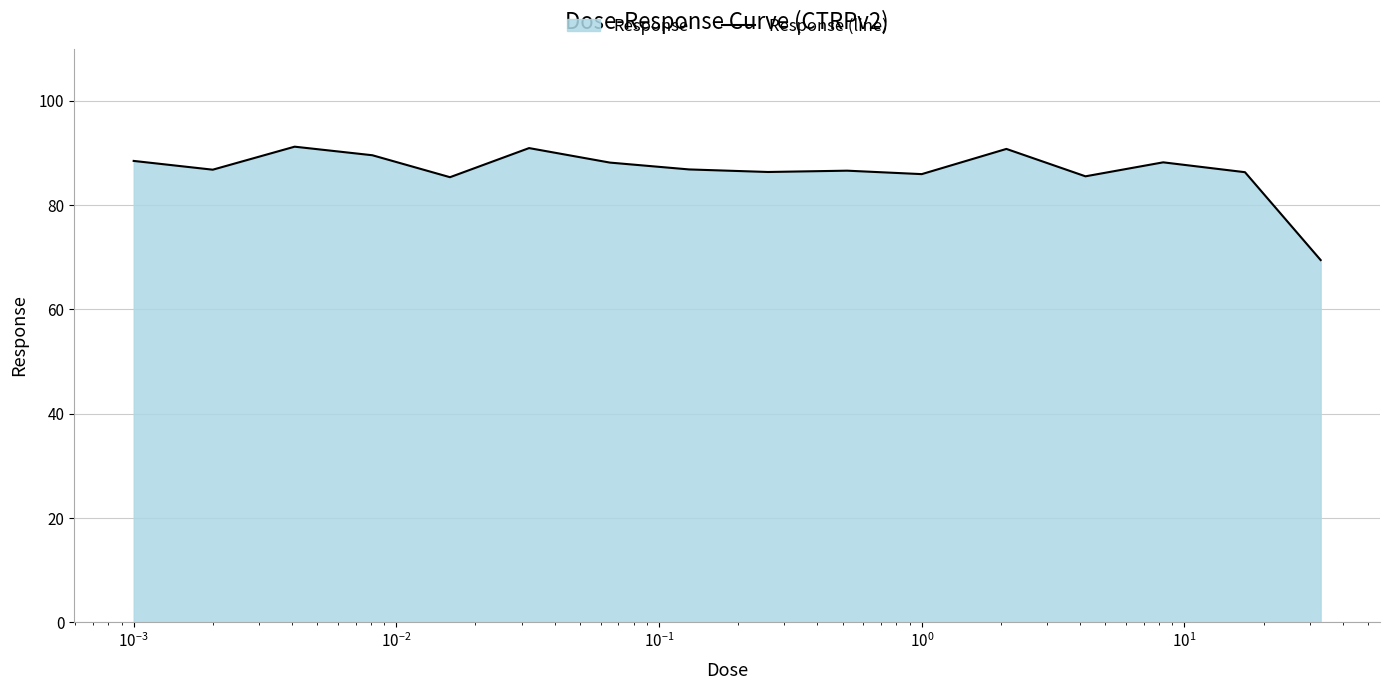

What is the minimum value shown in the chart?

69.5